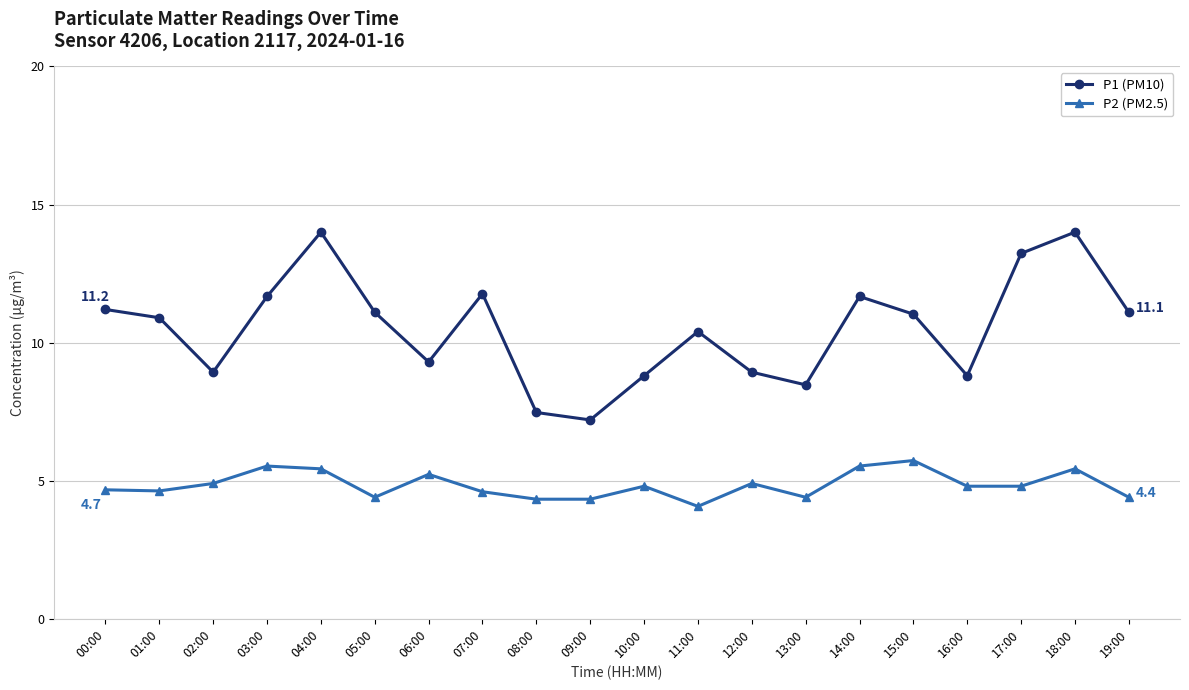

Rank the series at 01:00 from lowest to highest value.

P2 (PM2.5), P1 (PM10)